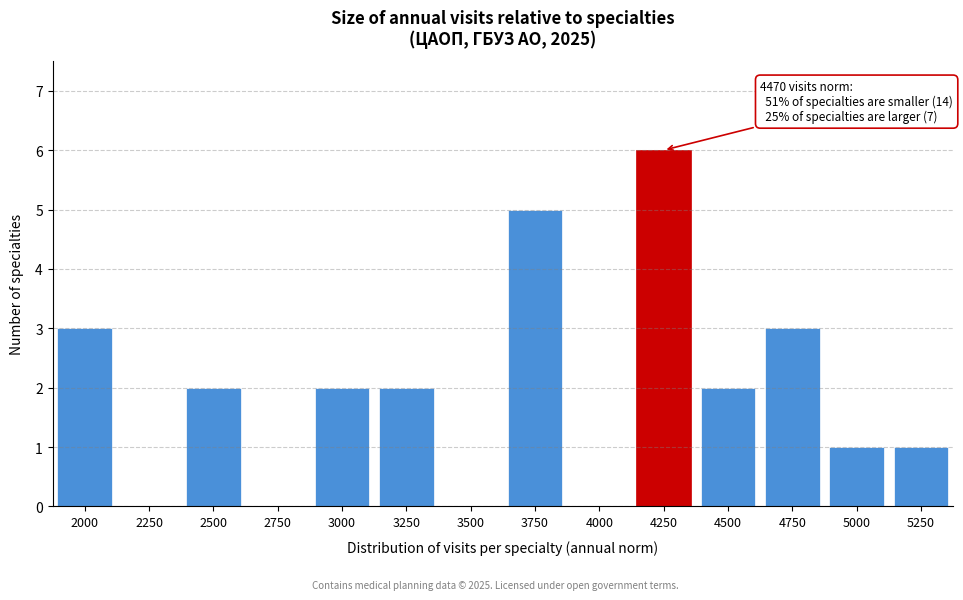

Reading left to right, list all the values displayed in this chart.

2000=3	2250=0	2500=2	2750=0	3000=2	3250=2	3500=0	3750=5	4000=0	4250=6	4500=2	4750=3	5000=1	5250=1